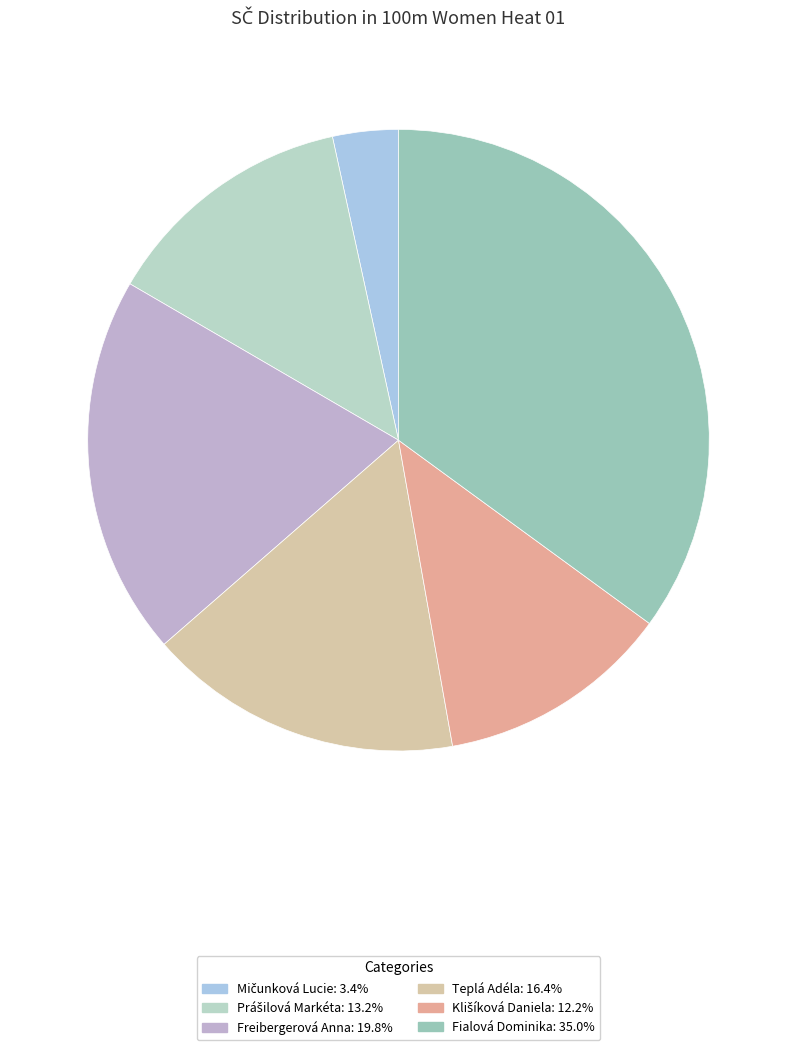

What is the total percentage of Teplá Adéla and Klišíková Daniela?

28.6%